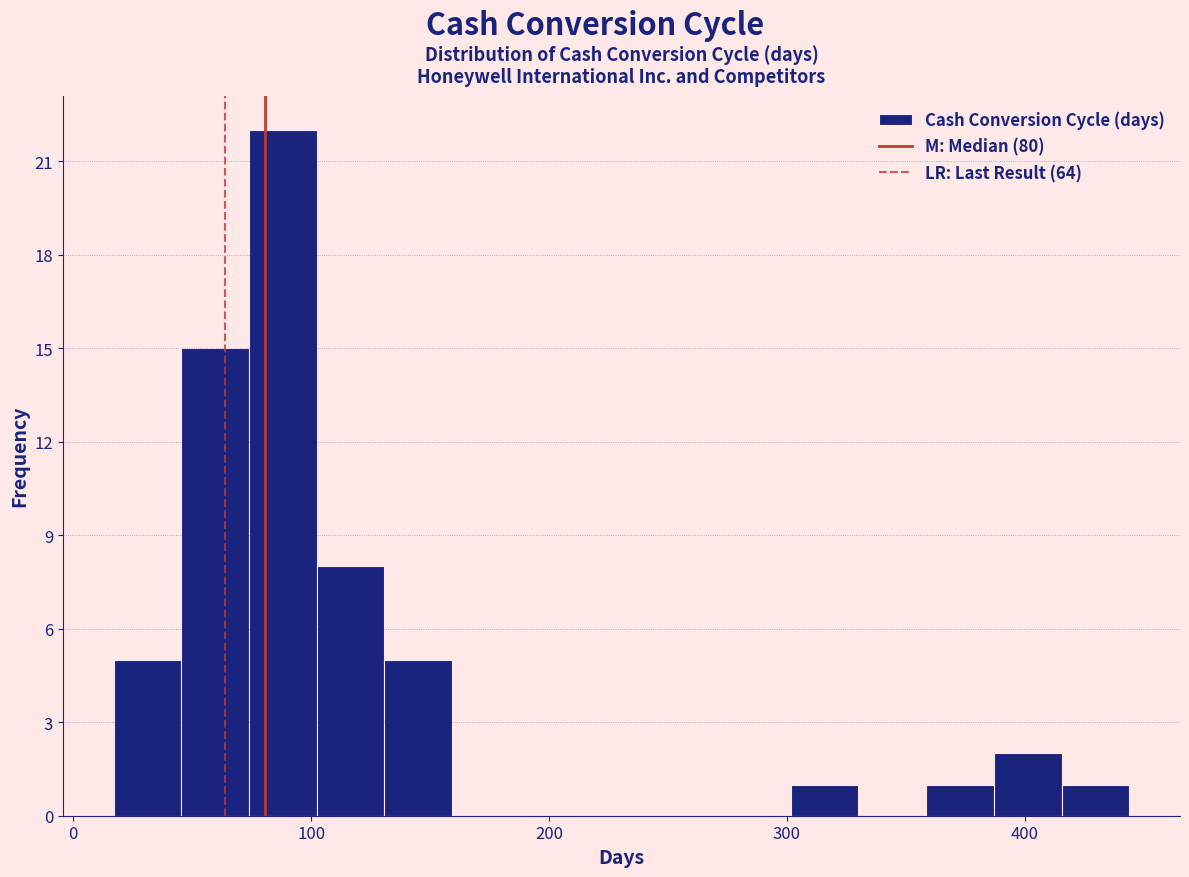

Read against the x-axis, roughly where is the centre of the tallest bar?

90